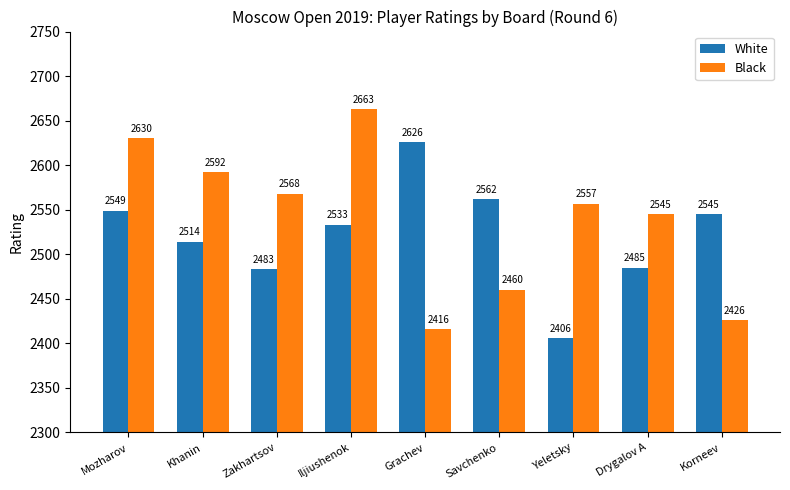

Rank the series by their maximum value, from lowest to highest.

White, Black